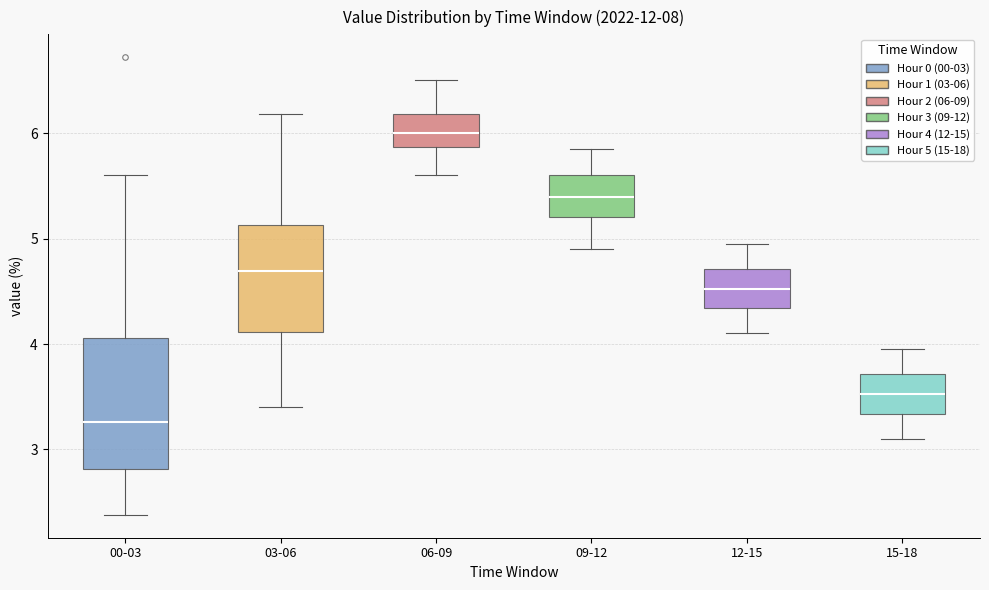

Which box's median line is the highest?

06-09